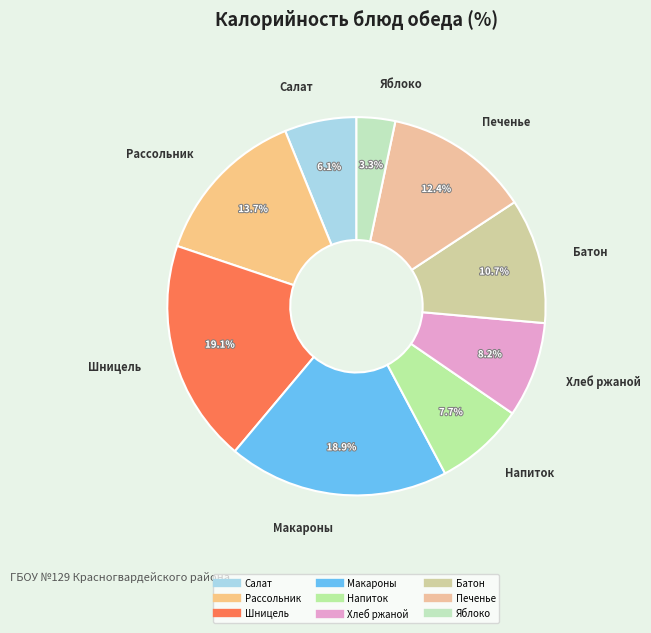

Rank the categories by value from highest to lowest.

Шницель рубленный, Макаронные изделия отварные, Рассольник ленинградский, Печенье обогащенное, Батон нарезной, Хлеб ржано-пшеничный, Напиток из шиповника, Салат из квашенной капусты, Яблоко свежее